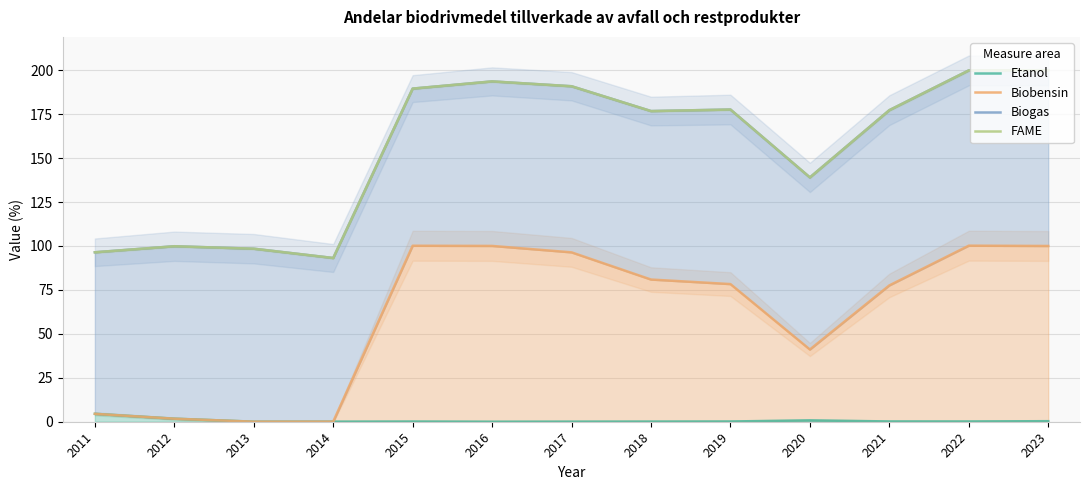

True or false: Biogas and Etanol intersect in this chart.

False